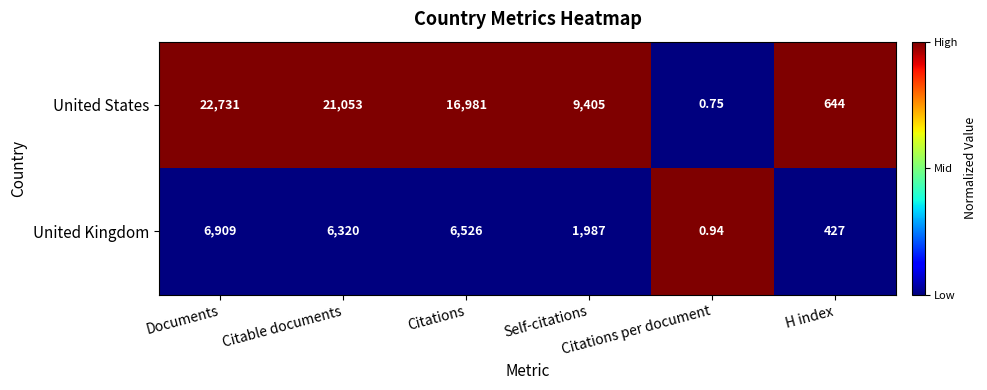

At how many categories does at least one series exceed 0?

6